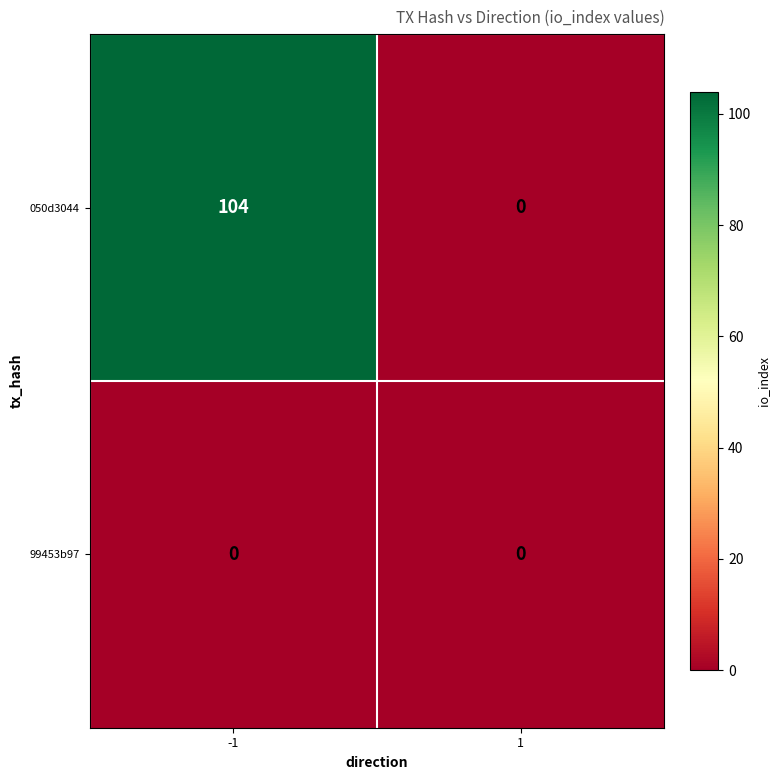

Reading left to right, list all the values displayed in this chart.

050d3044: 104	0
99453b97: 0	0